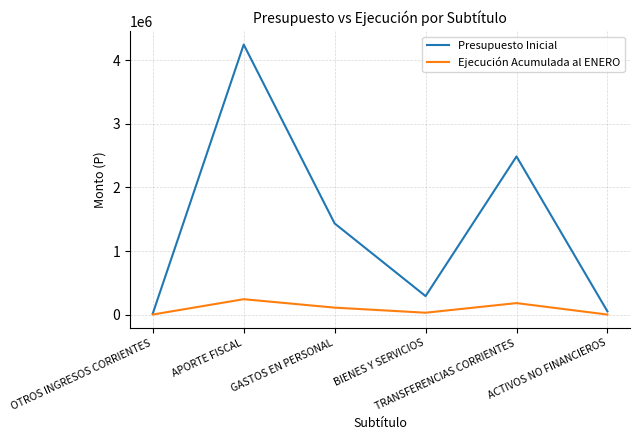

List the series in order of their overall mean, lowest first.

Ejecución Acumulada al ENERO, Presupuesto Inicial